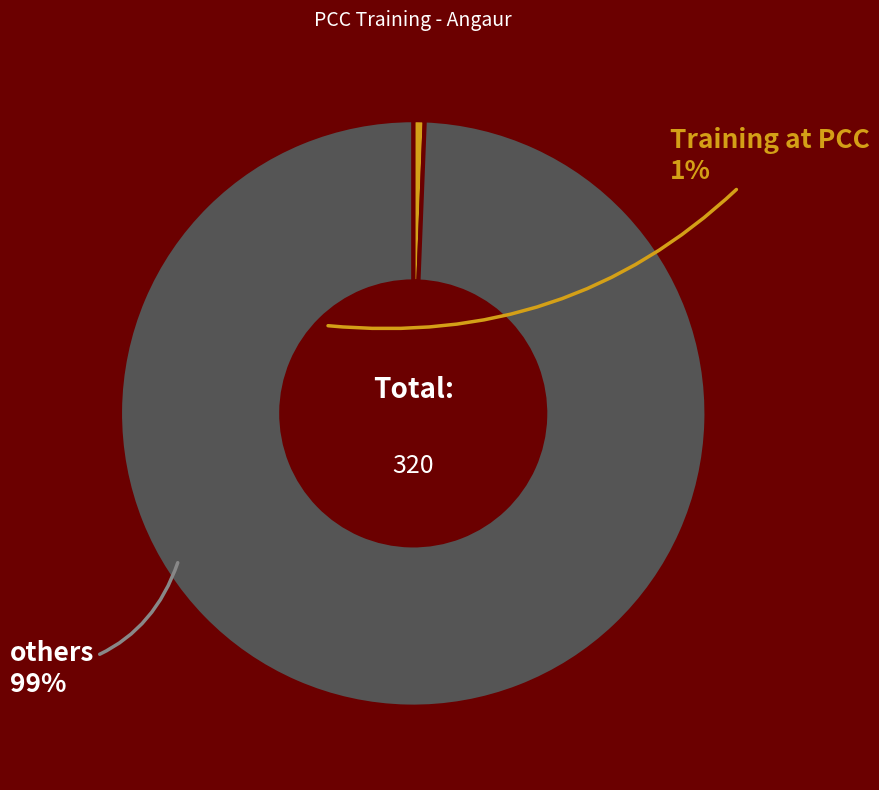

How many segments does this pie chart have?

2